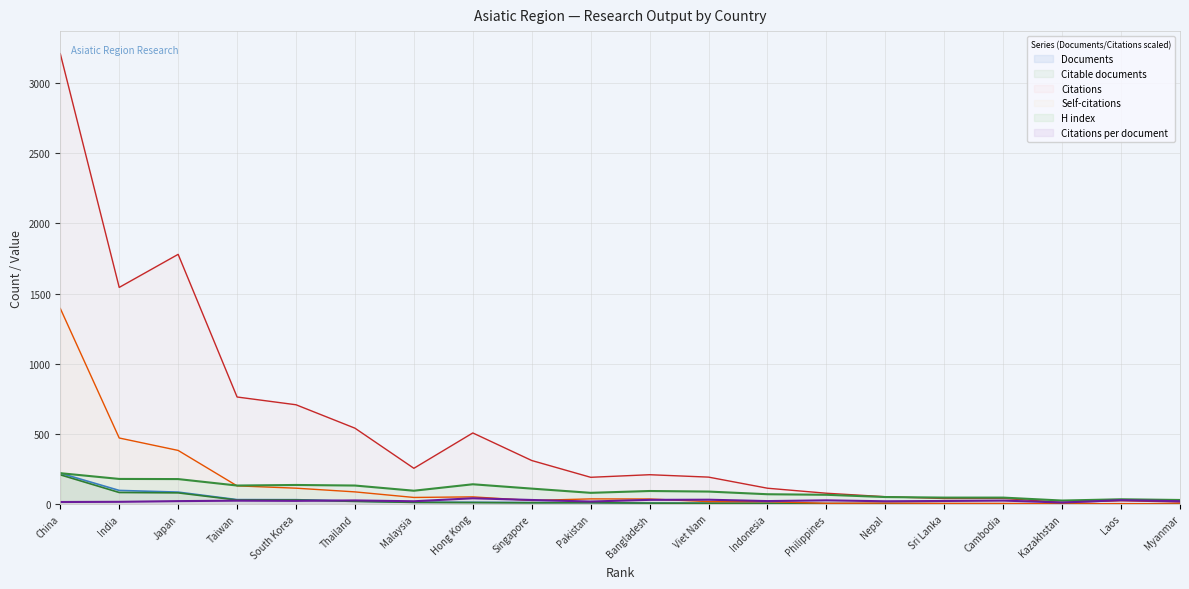

What is the difference between the Citations values at Bangladesh and India?

1334.9